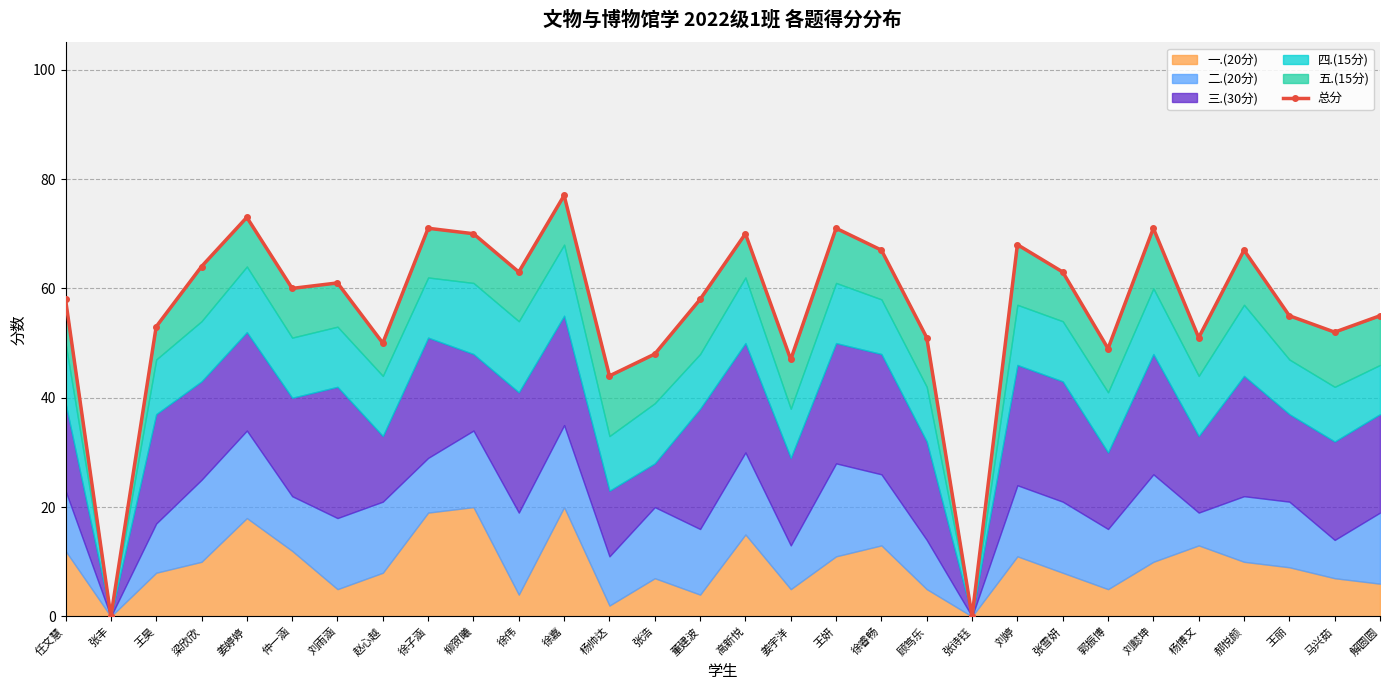

What is the difference between the maximum and minimum values?

77